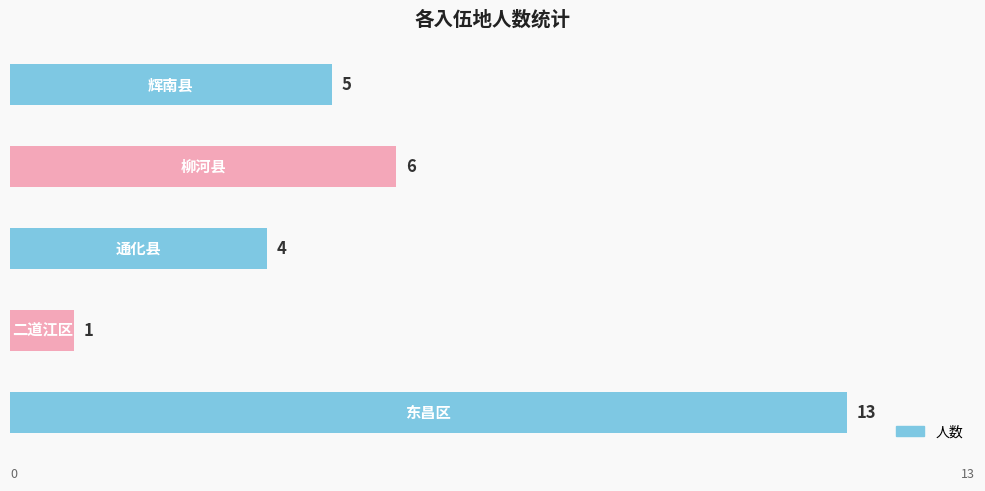

How many categories are shown in the chart?

5